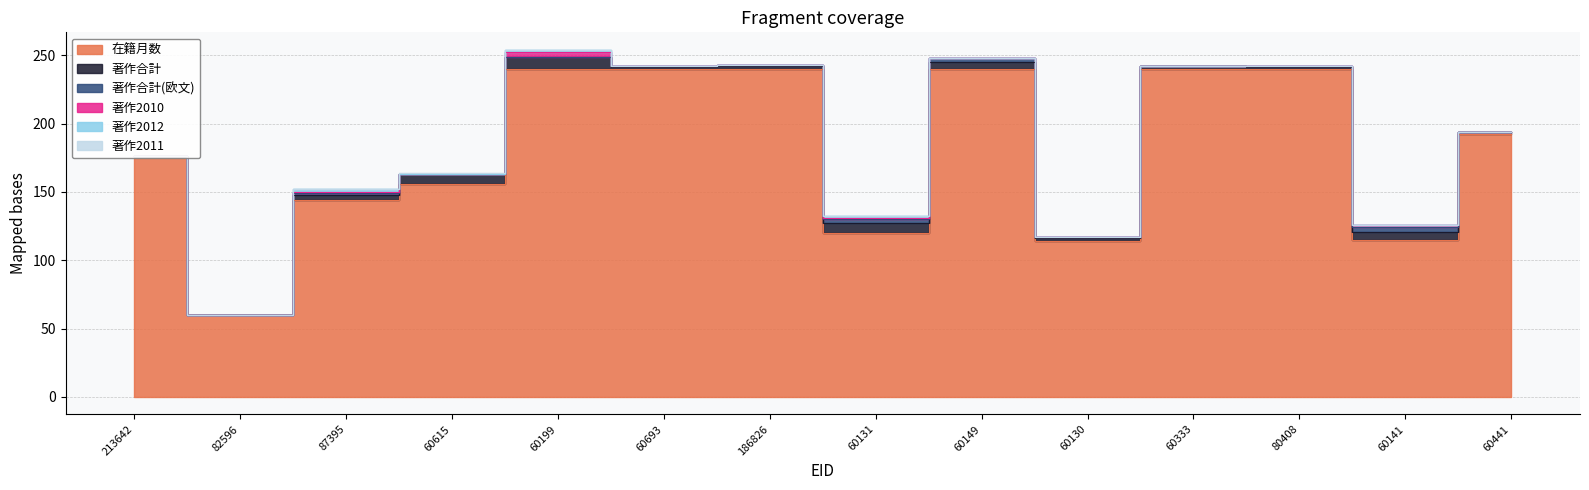

How many interior local peaks does the 著作2012 series have?

3